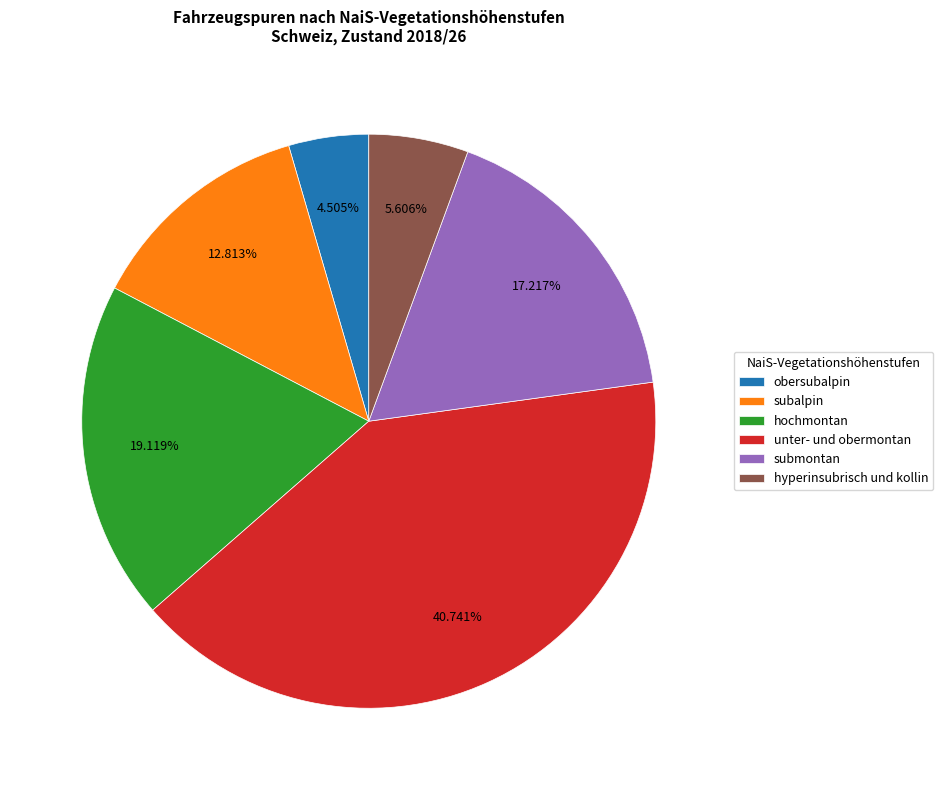

To the nearest percent, what is the average slice percentage?

17%